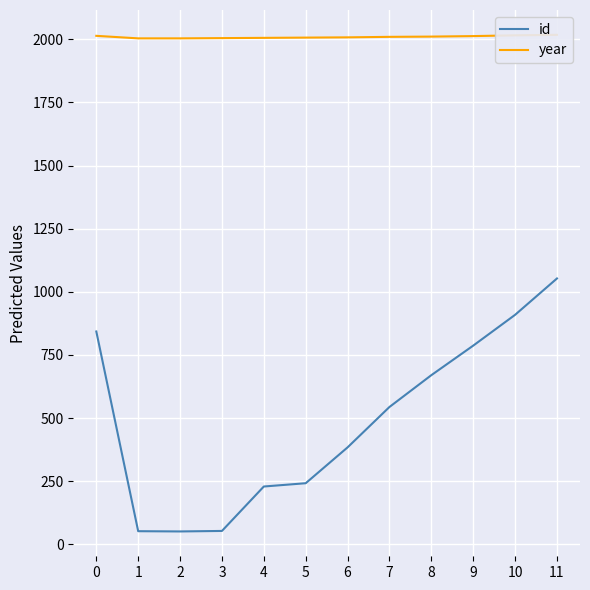

What value does the year series have at 11?

2018